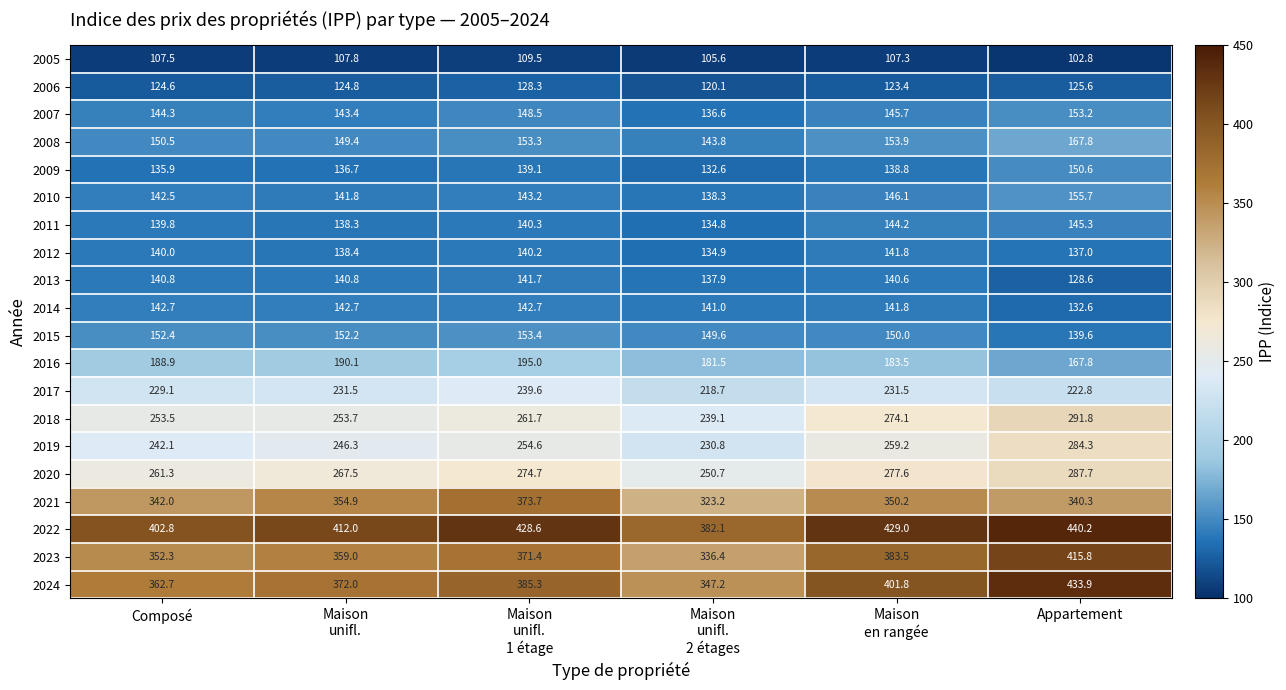

Count the number of categories in the chart.

6